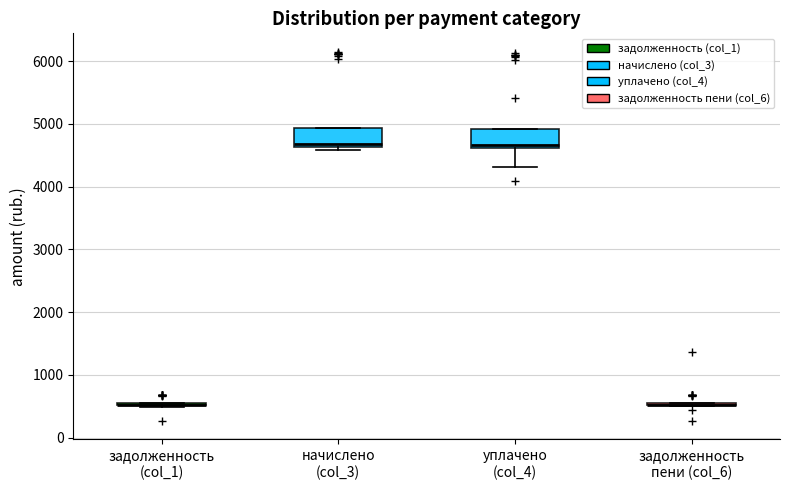

Reading left to right, transcribe this box plot: for each box, give where its median line is, the range the box spans, and where its two whiskers end, as read against the y-axis. The values are not printed on the chart, so give them approximately, as read against the axis.

задолженность (col_1): box collapsed to a line at 500, whiskers 500 to 500
начислено (col_3): median 4700, box 4600 to 4900, whiskers 4600 (just below the box's lower edge) to 4900
уплачено (col_4): median 4700, box 4600 to 4900, whiskers 4300 to 4900
задолженность пени (col_6): box collapsed to a line at 500, whiskers 500 to 500